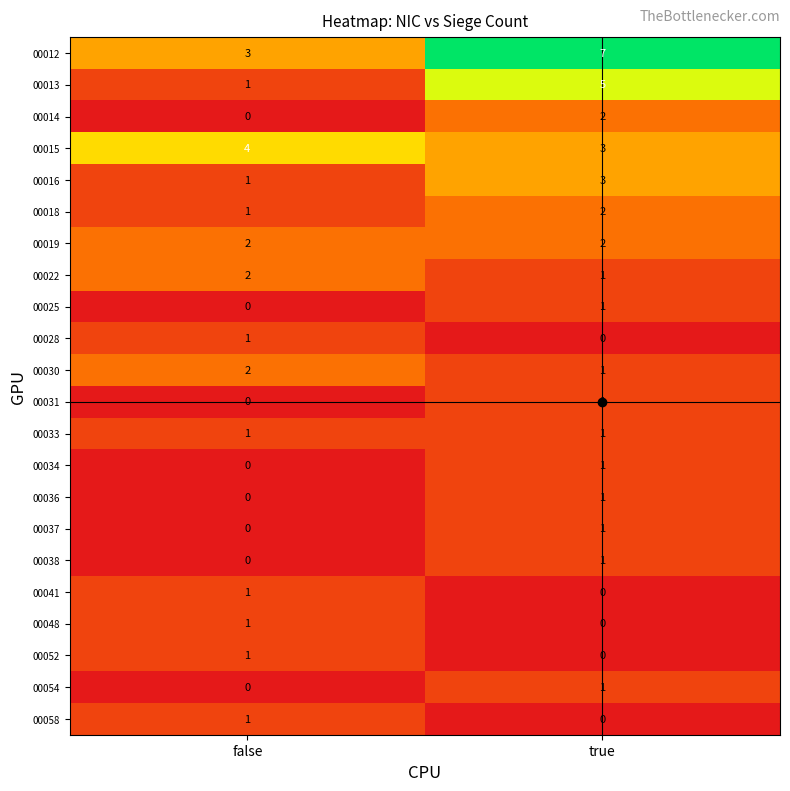

What is the greatest value displayed?

7